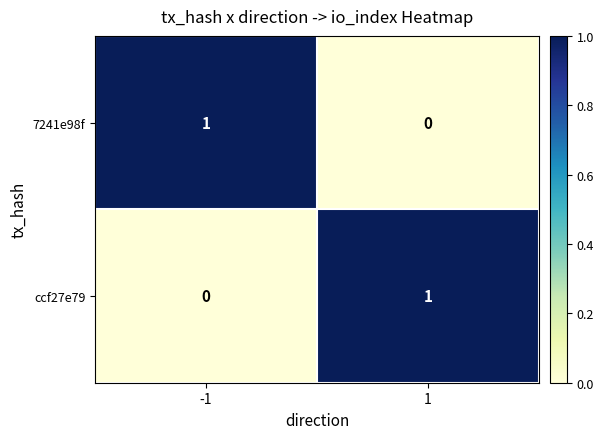

Is the value of 7241e98f at 1 greater than the value of ccf27e79 at 1?

No